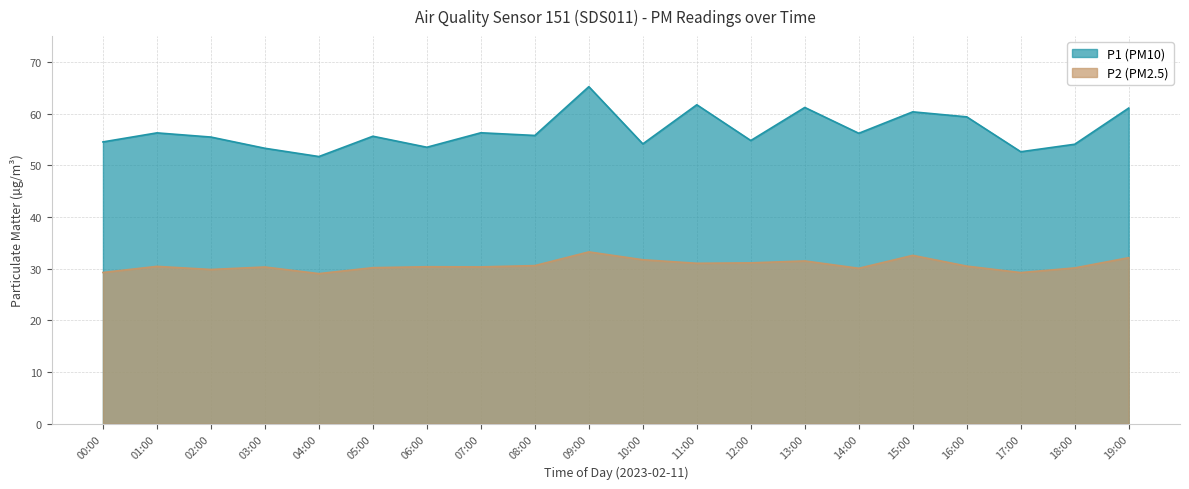

What is the maximum value shown in the chart?

65.2